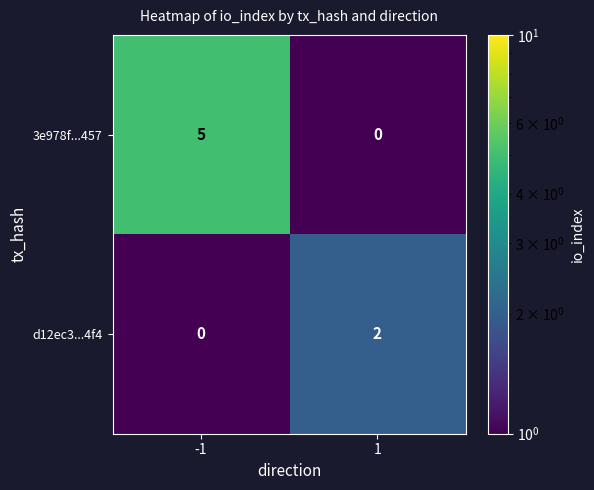

What is the difference between the 3e978f...457 values at -1 and 1?

5